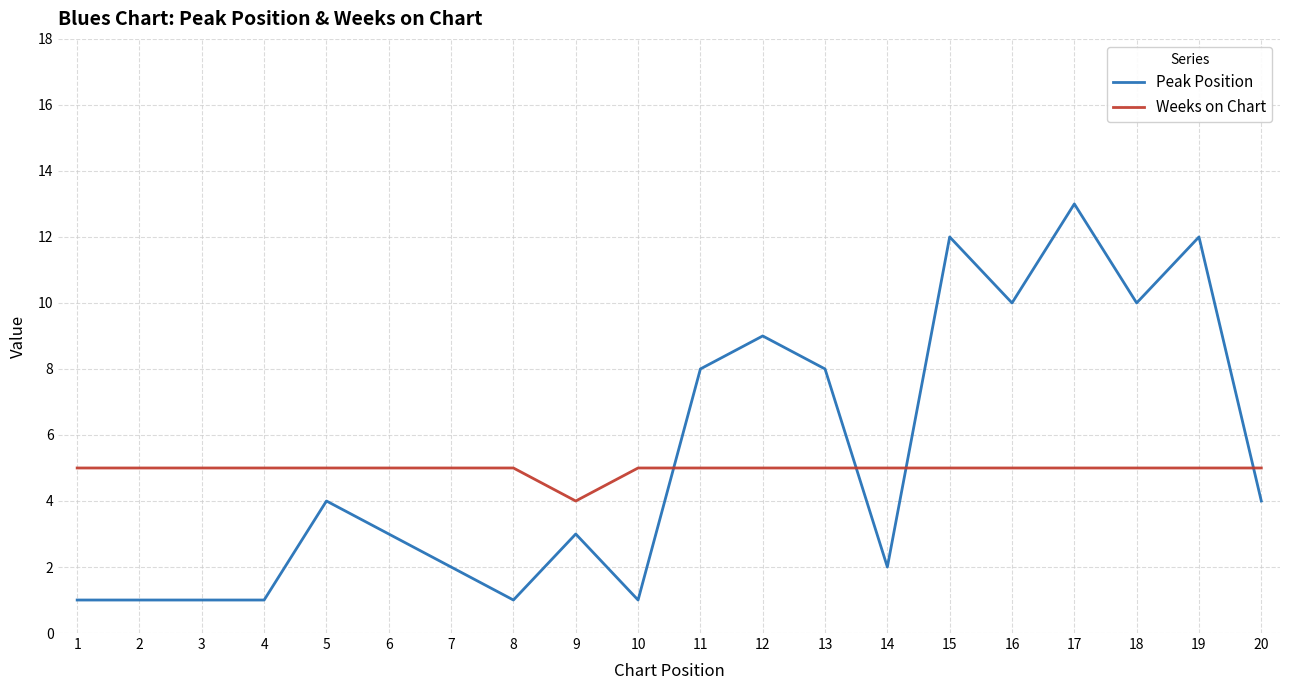

Is this an area chart (filled region under the line)?

No